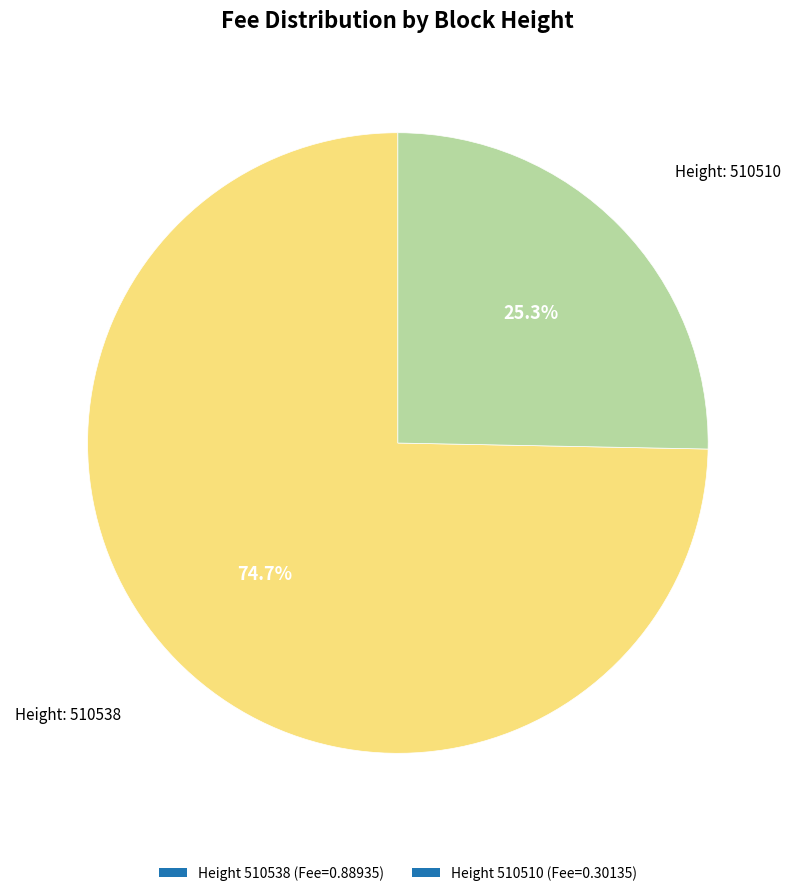

Combined, what portion of the pie is Height 510538 (Fee=0.88935) and Height 510510 (Fee=0.30135)?

100.0%